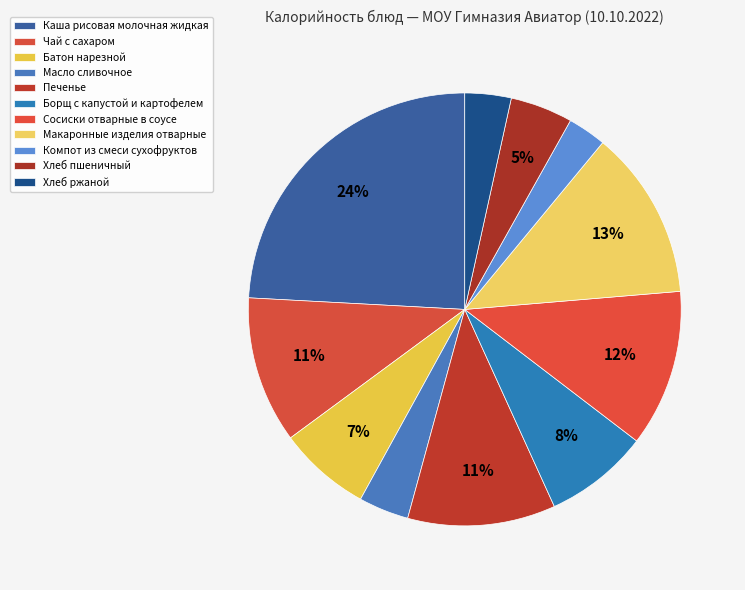

What percentage is the Сосиски отварные в соусе slice, to the nearest percent?

12%